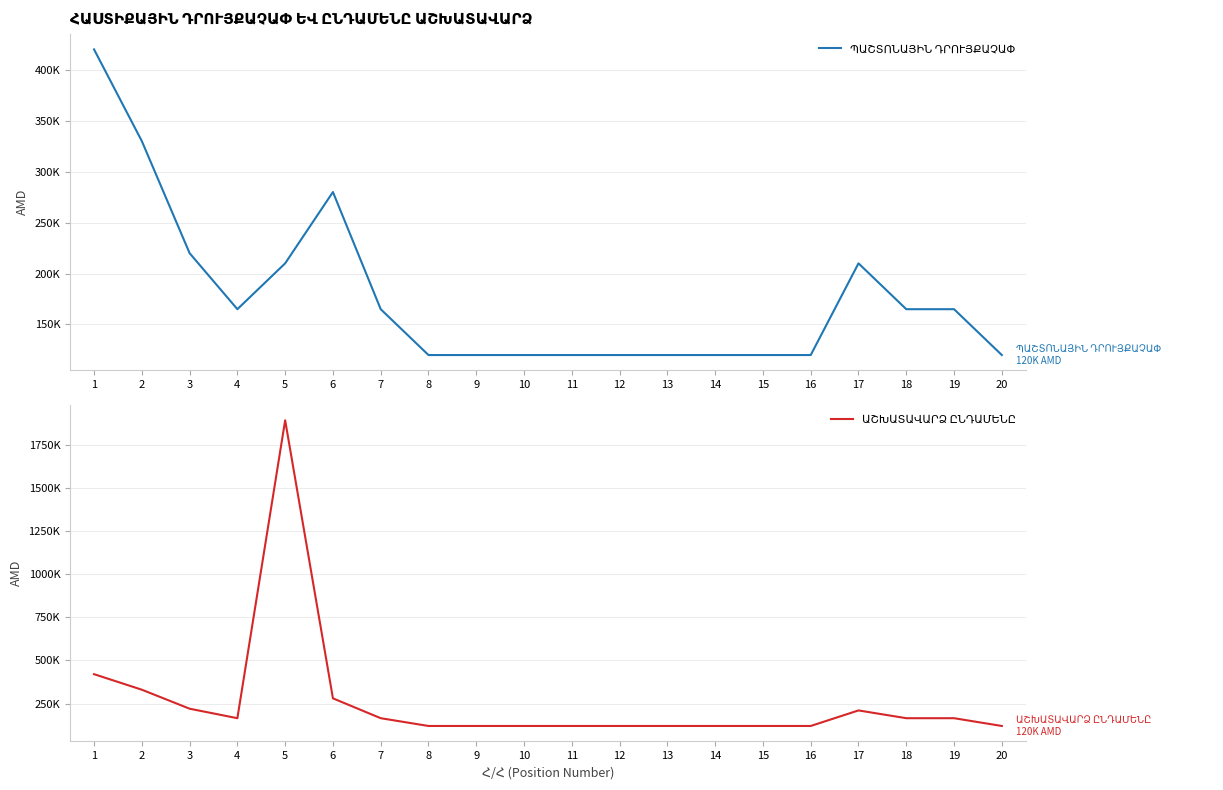

The value of ՊԱՇՏՈՆԱՅԻՆ ԴՐՈՒՅՔԱՉԱՓ at 6 is 139441. True or false?

False